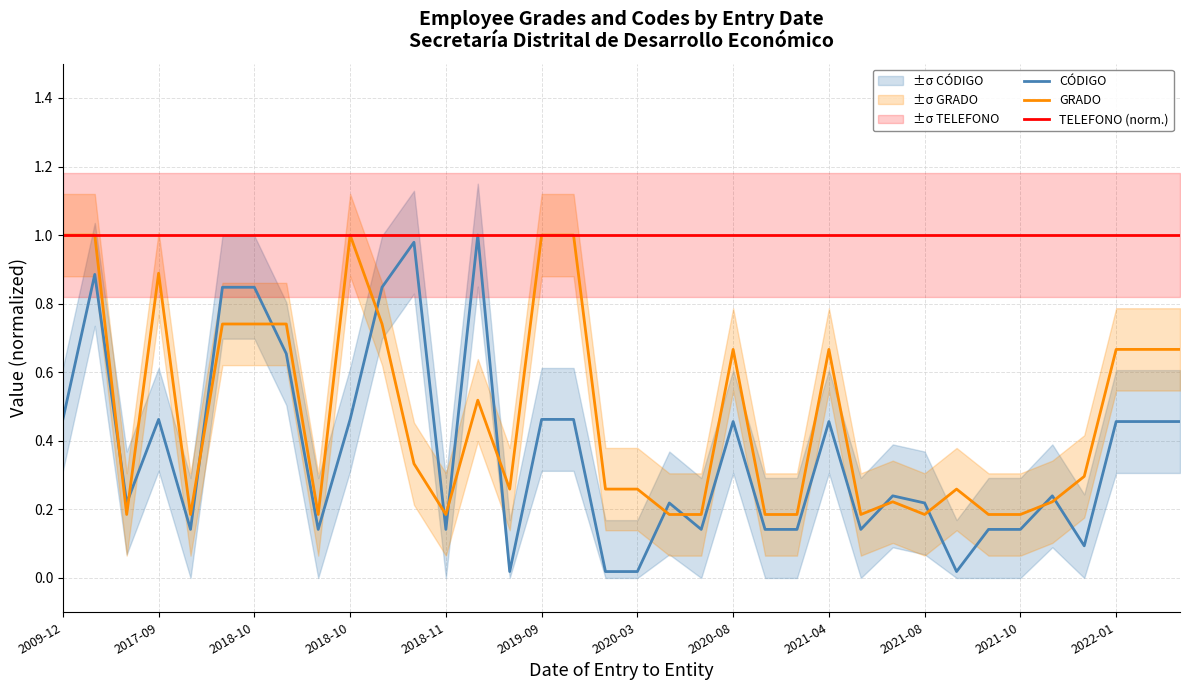

Is it true that CÓDIGO equals 1.5 at 13?

False